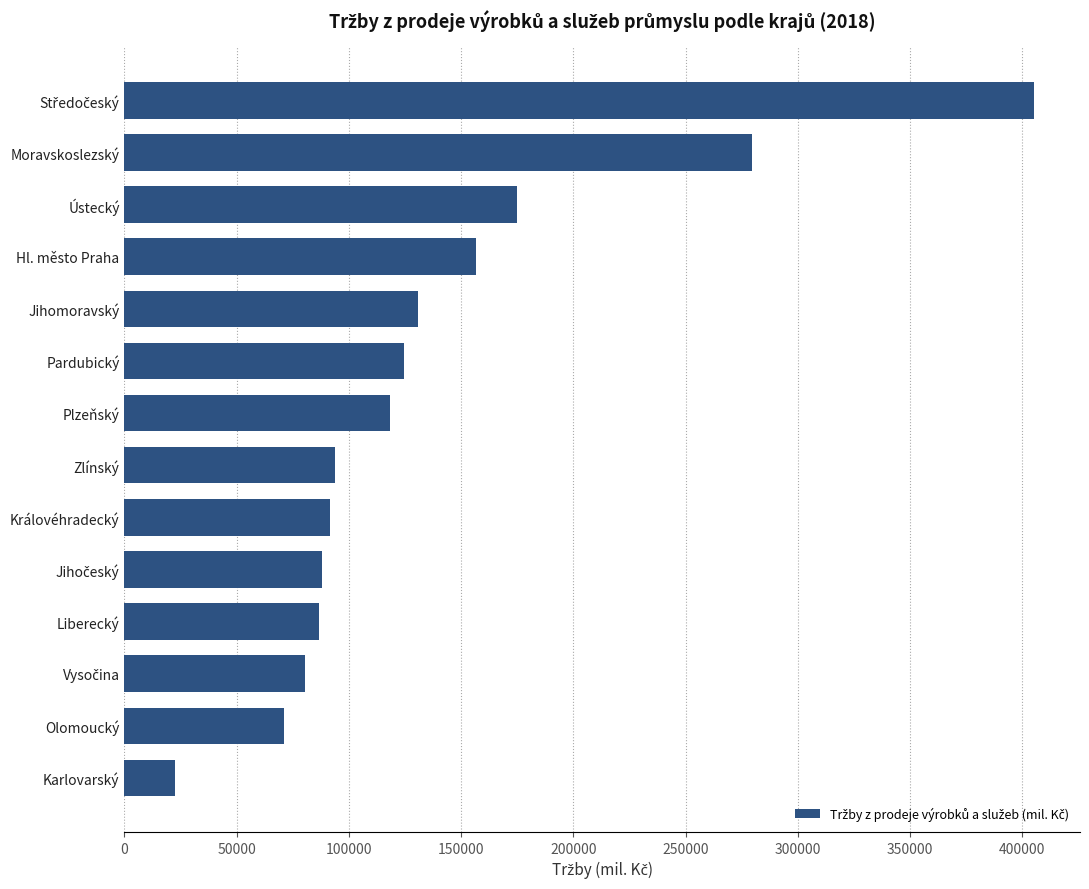

At which label is the value closest to 213974?

Ústecký